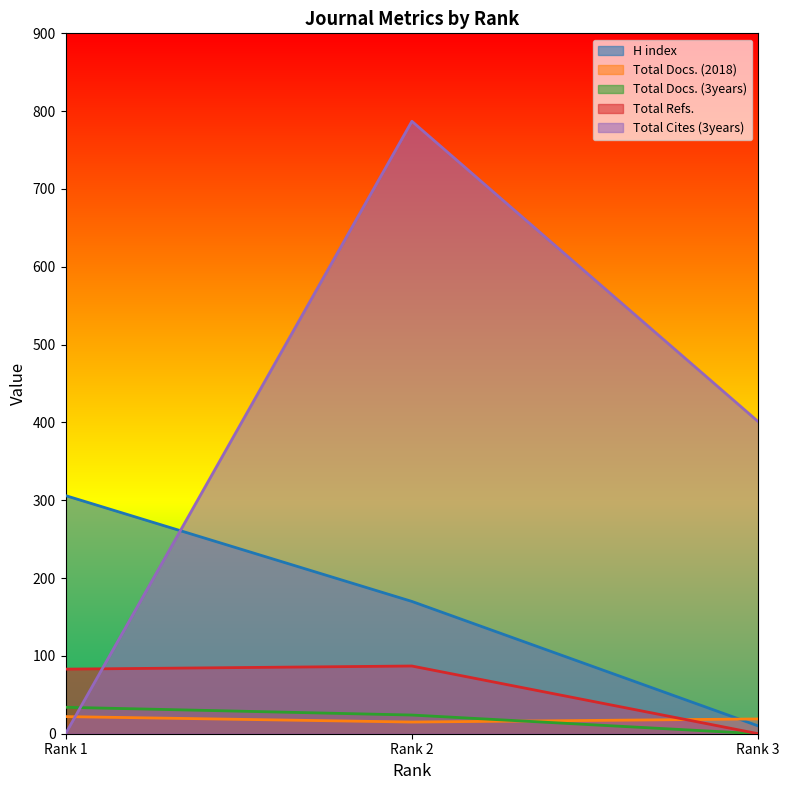

Between Rank 1 and Rank 3, which series saw the biggest shift?

Total Cites (3years)